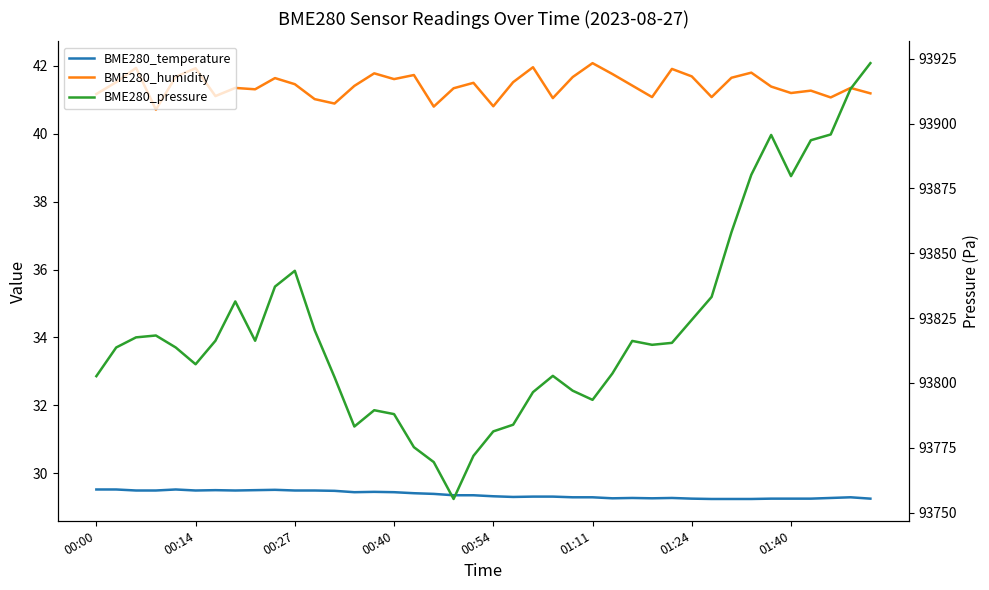

How many BME280_temperature values are between 29 and 30?

40